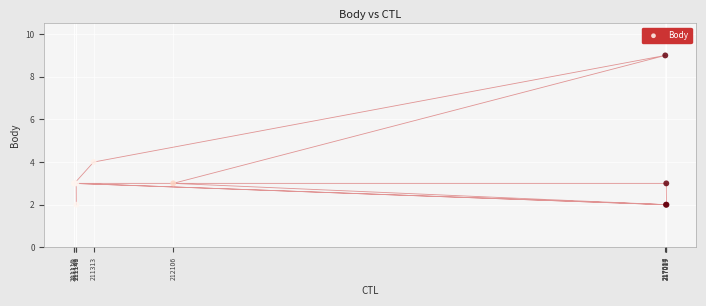

What Y value in the scatter plot is closest to 5?

4